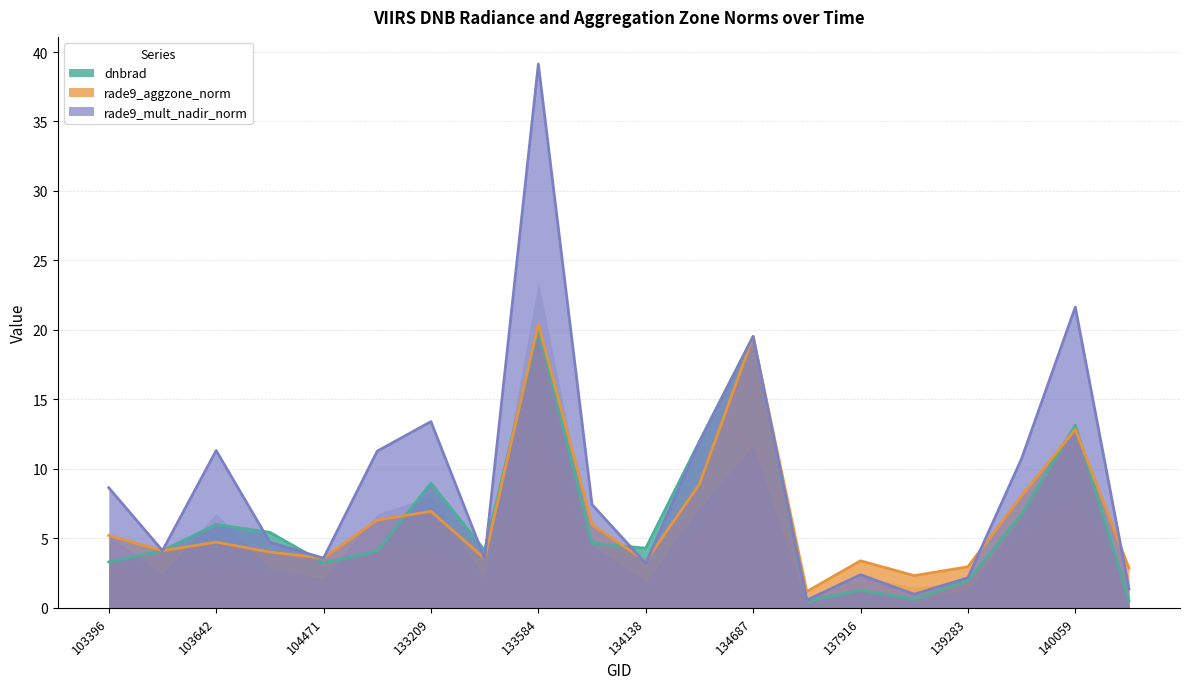

What is the lowest value of the rade9_mult_nadir_norm series?

0.6